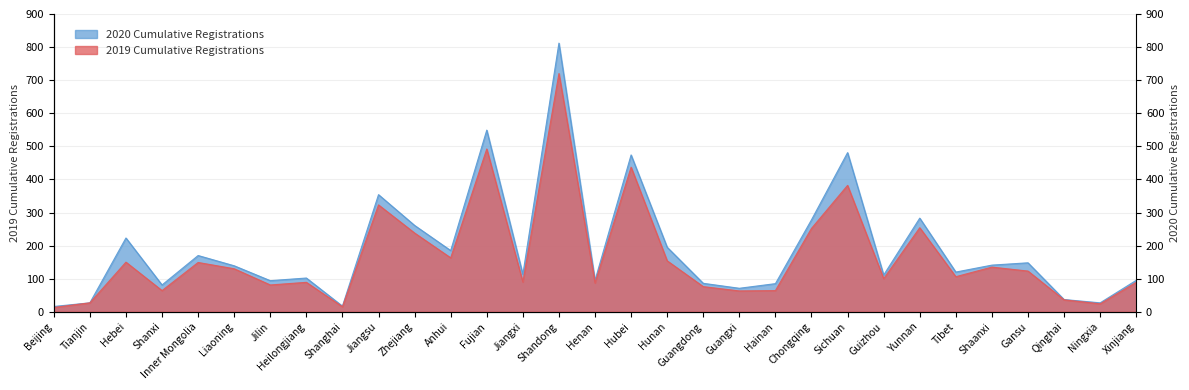

What is the maximum value for 2020 Cumulative Registrations?

812